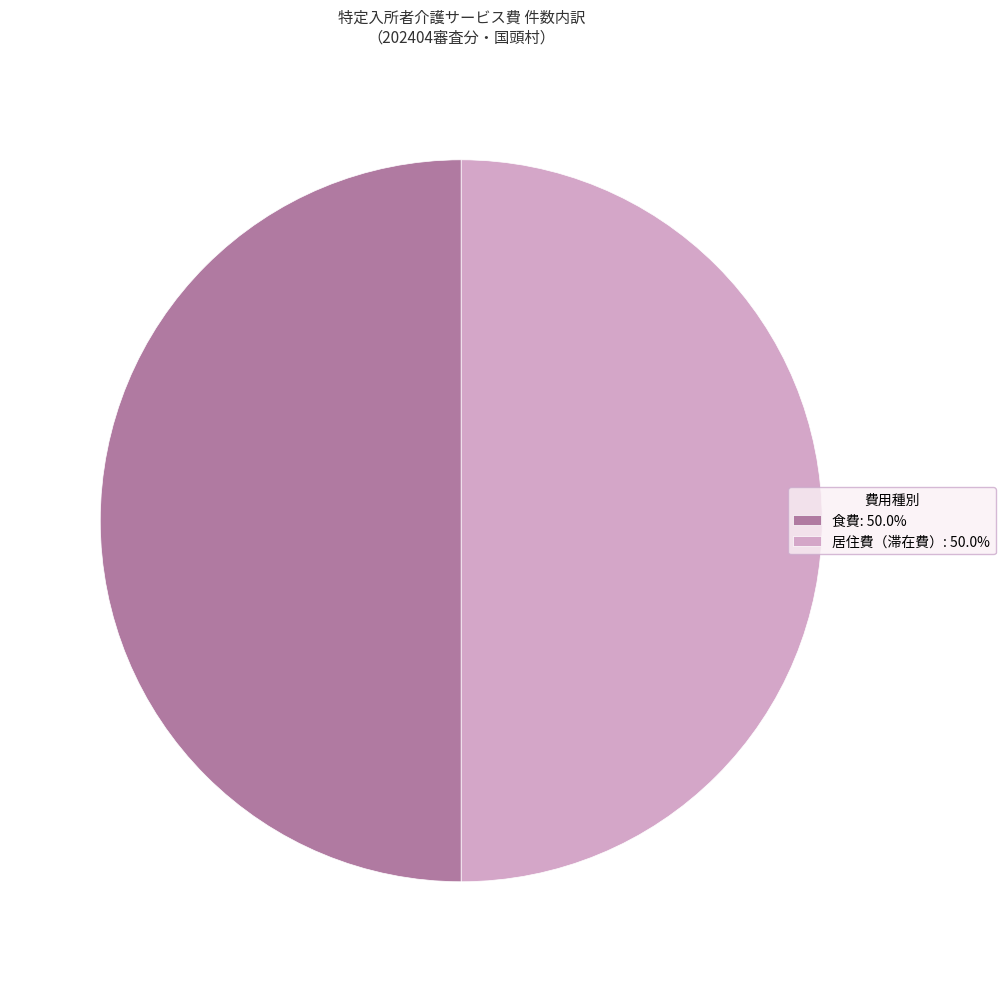

Approximately how many times larger is the value at 食費: 50.0% compared to 居住費（滞在費）: 50.0%?

1.0